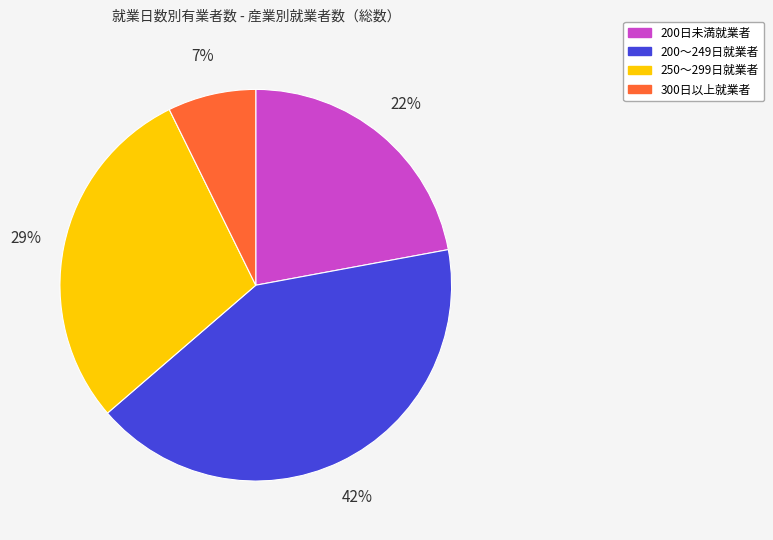

Approximately how many times larger is the value at 300日以上就業者 compared to 200日未満就業者?

0.3